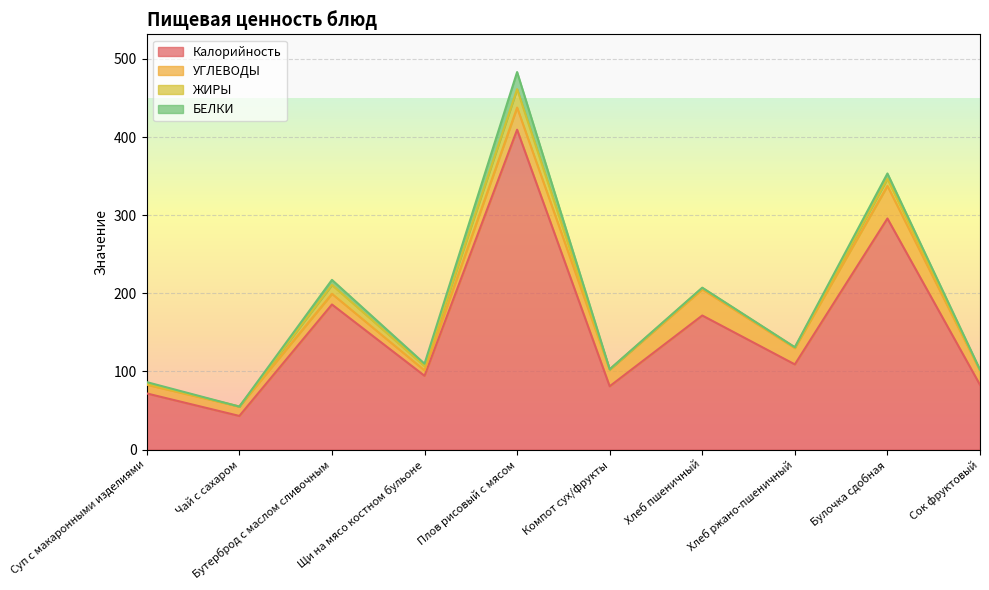

Reading left to right, what are all the values shown in this chart?

Калорийность: 71.8	43.0	185.7	94.4	409.4	81.0	171.6	109.0	295.8	82.8
УГЛЕВОДЫ: 11.2	12.0	13.7	6.9	28.4	21.4	33.5	20.9	41.7	18.2
ЖИРЫ: 1.5	0.0	11.4	5.7	23.6	0.0	1.7	0.8	9.2	0.2
БЕЛКИ: 1.8	0.0	6.5	2.9	21.9	0.4	0.4	0.4	6.8	1.0